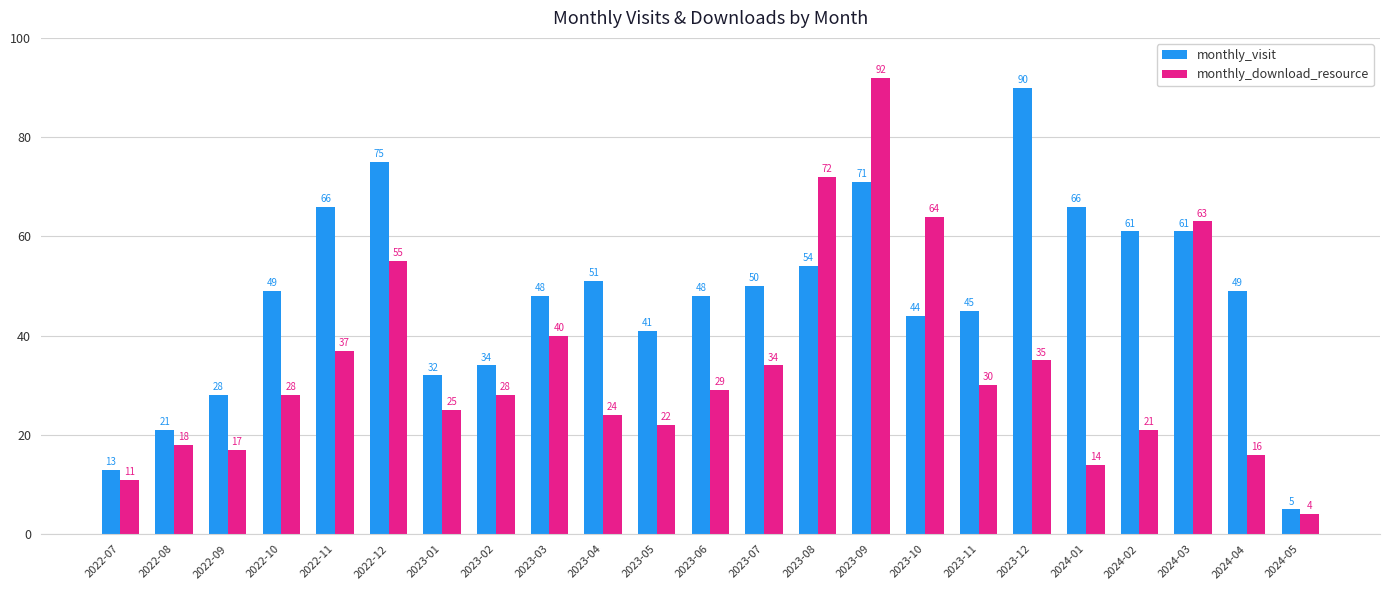

What is the difference between the maximum and minimum values in the monthly_visit series?

85